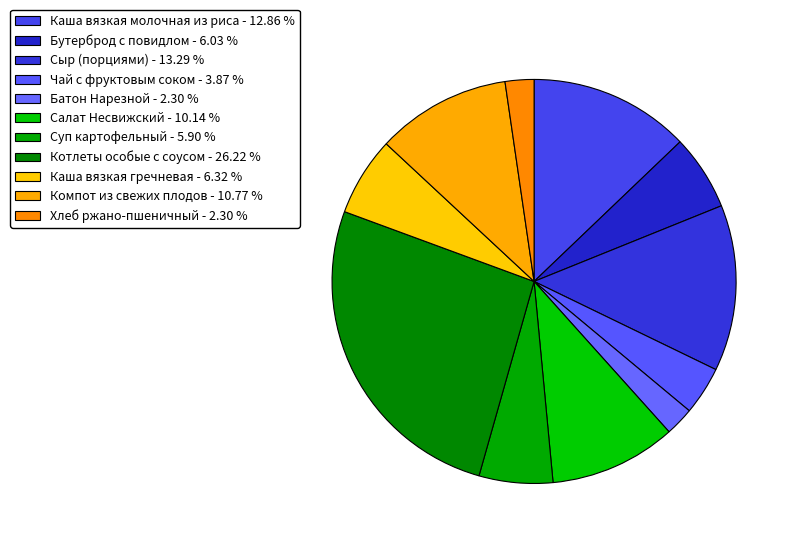

How many slices are in this pie chart?

11